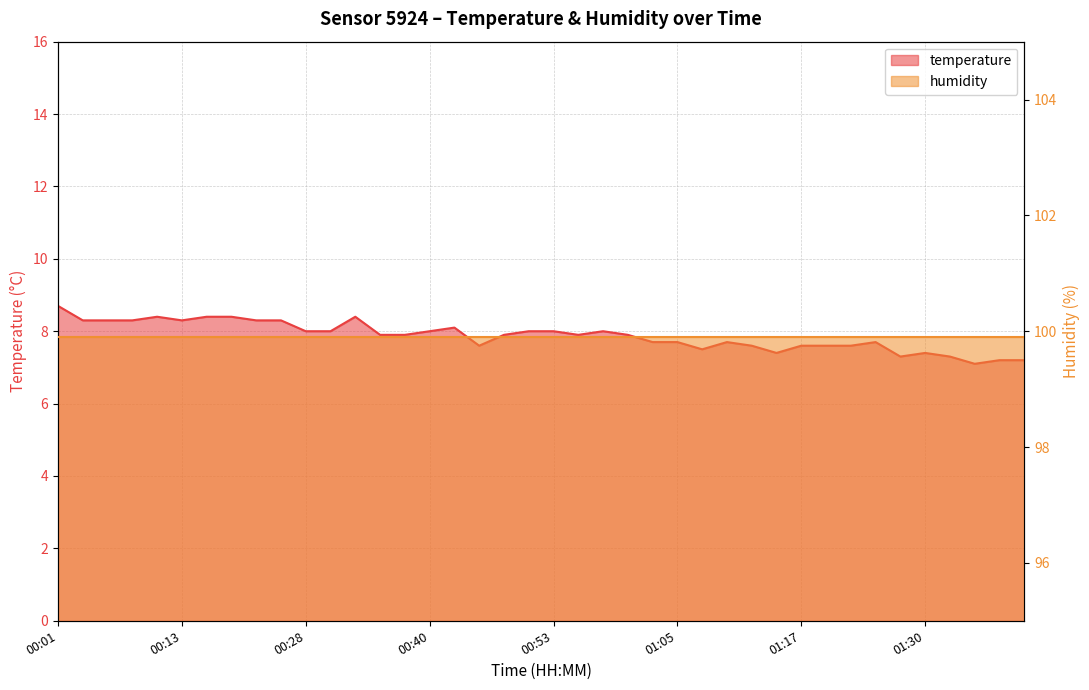

What is the change in value from 00:11 to 01:38?

-1.2